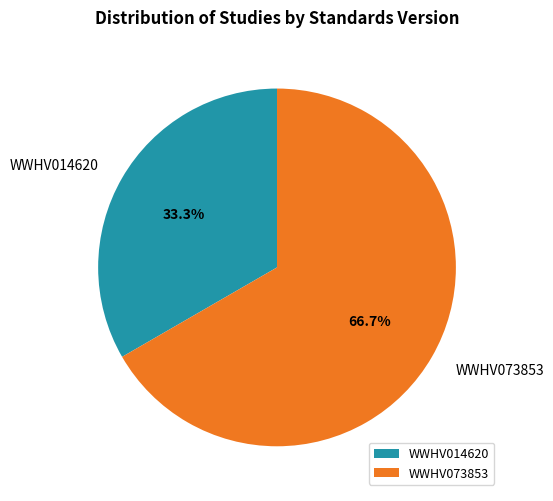

How much of the chart is everything except WWHV014620?

66.7%